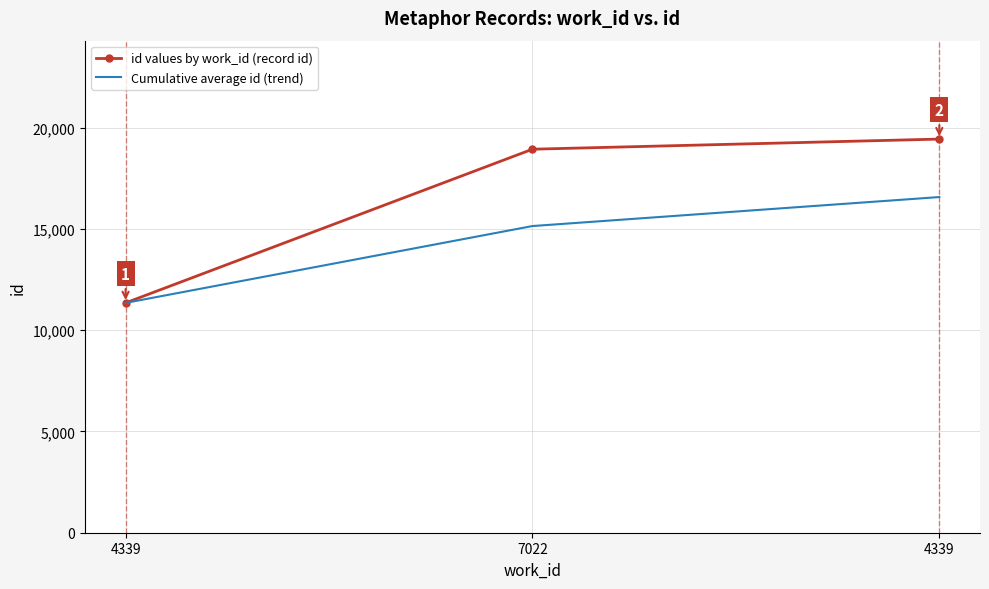

What is the sum of the Cumulative average id (trend) values at 7022 and 4339?

31715.3